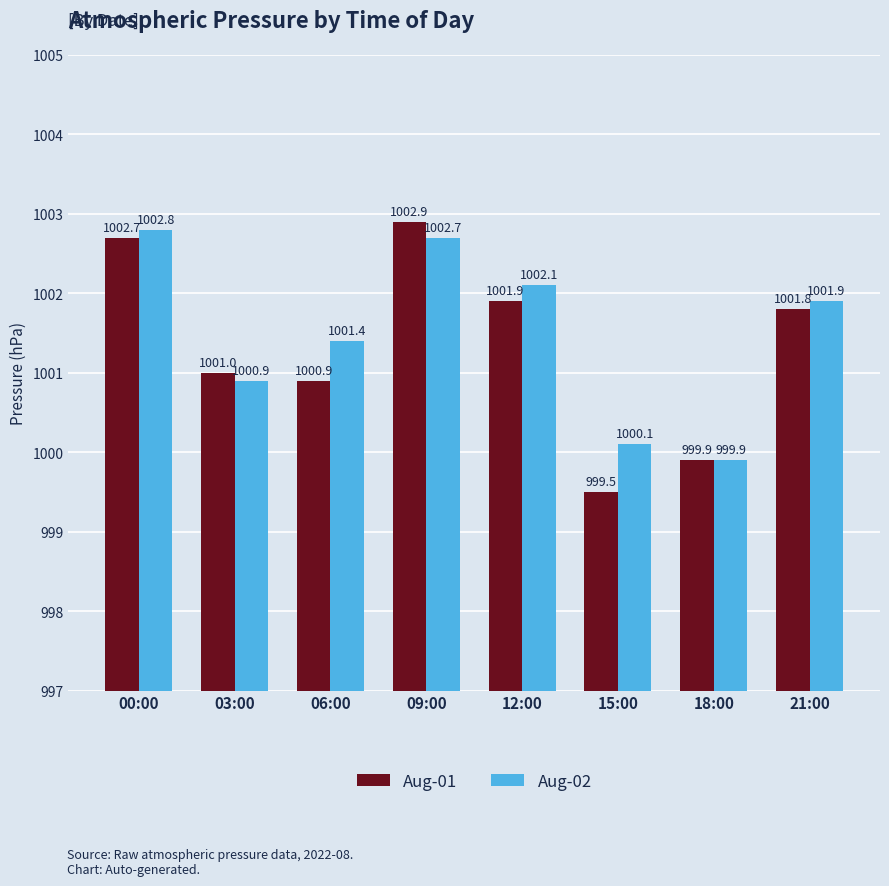

Rank the series by their average value, from lowest to highest.

Aug-01, Aug-02